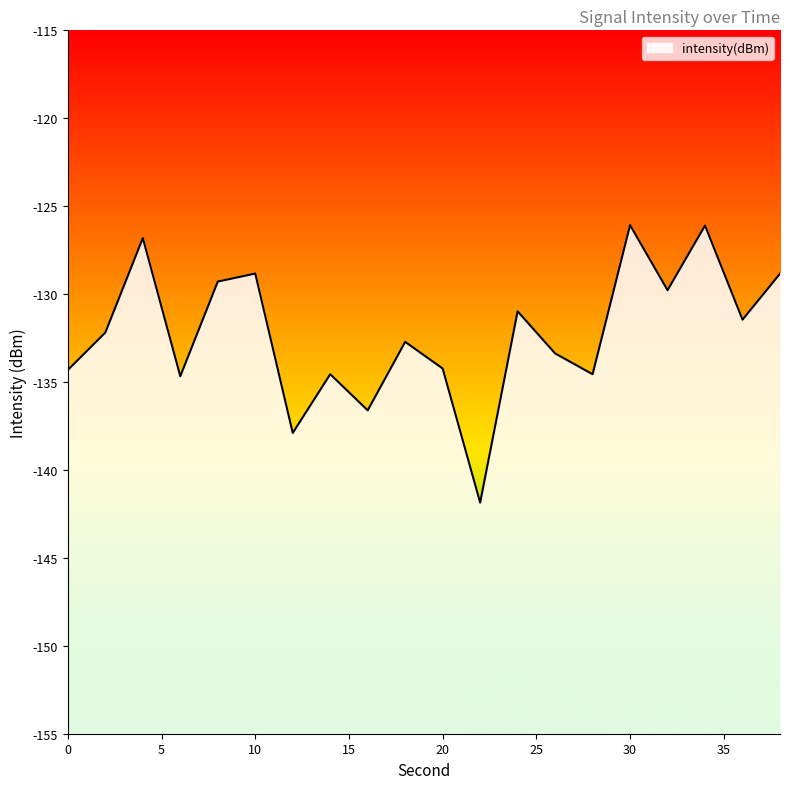

Which category has the lowest value across all series?

22